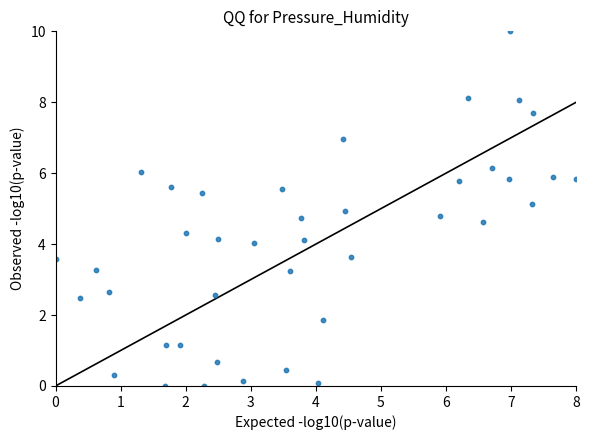

What is the range of Y values (max minus min)?

10.0